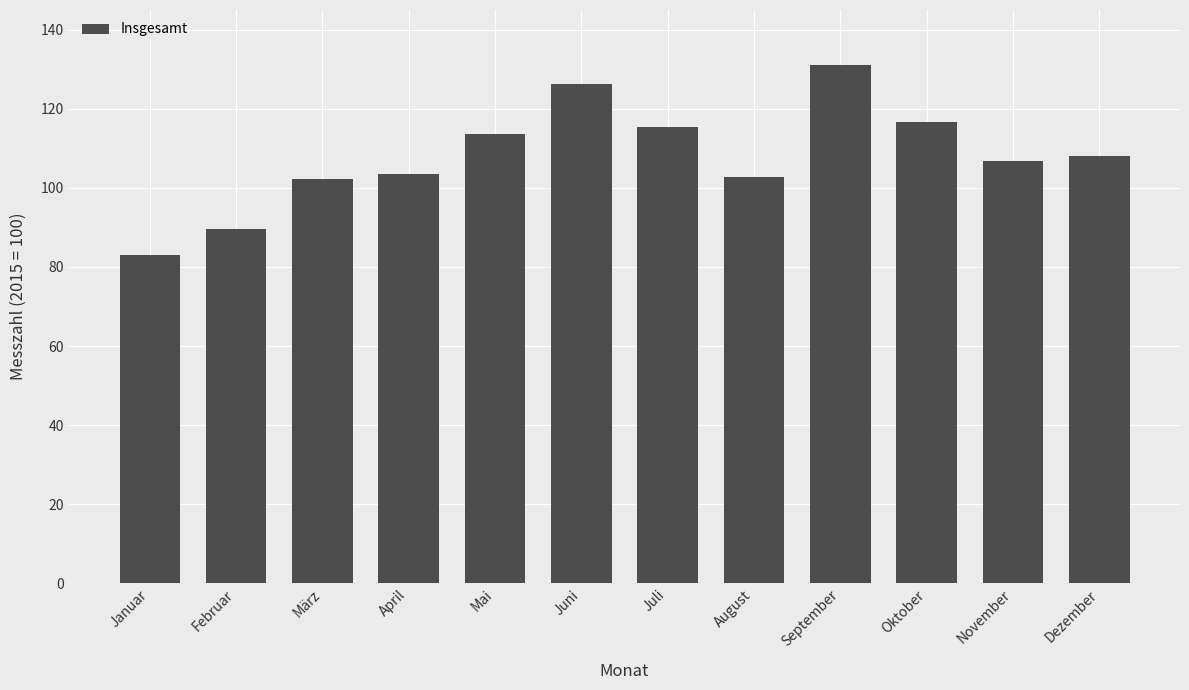

The chart shows a value of 161.4 at Dezember. True or false?

False